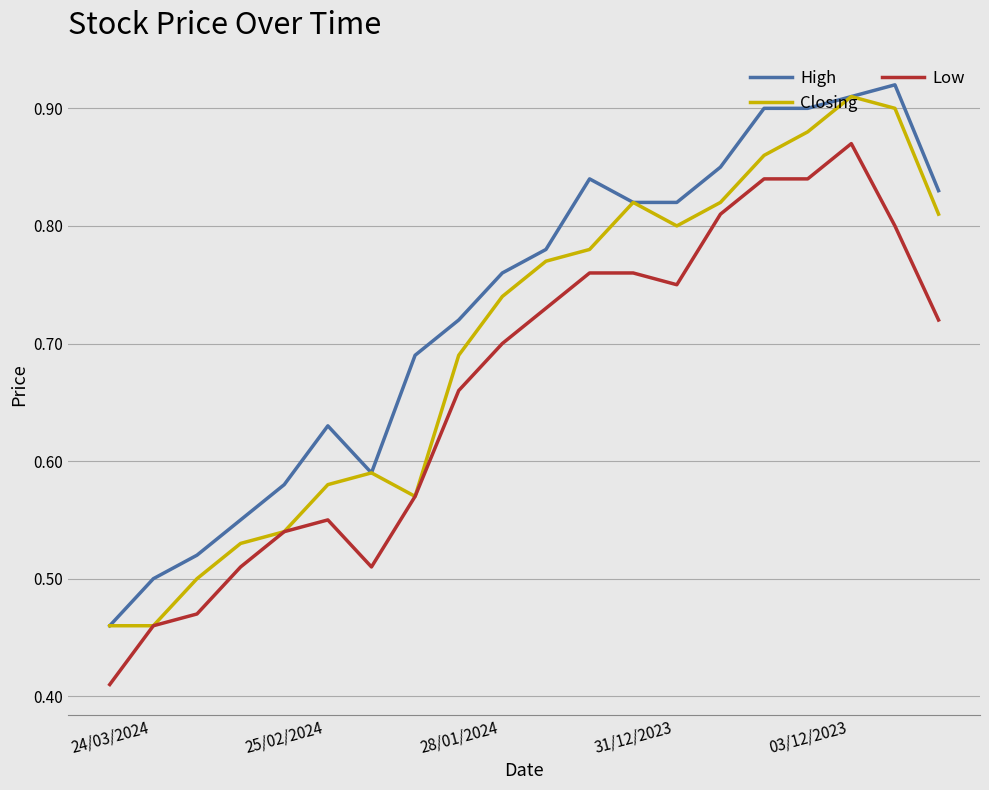

Which series has the largest total across all categories?

High